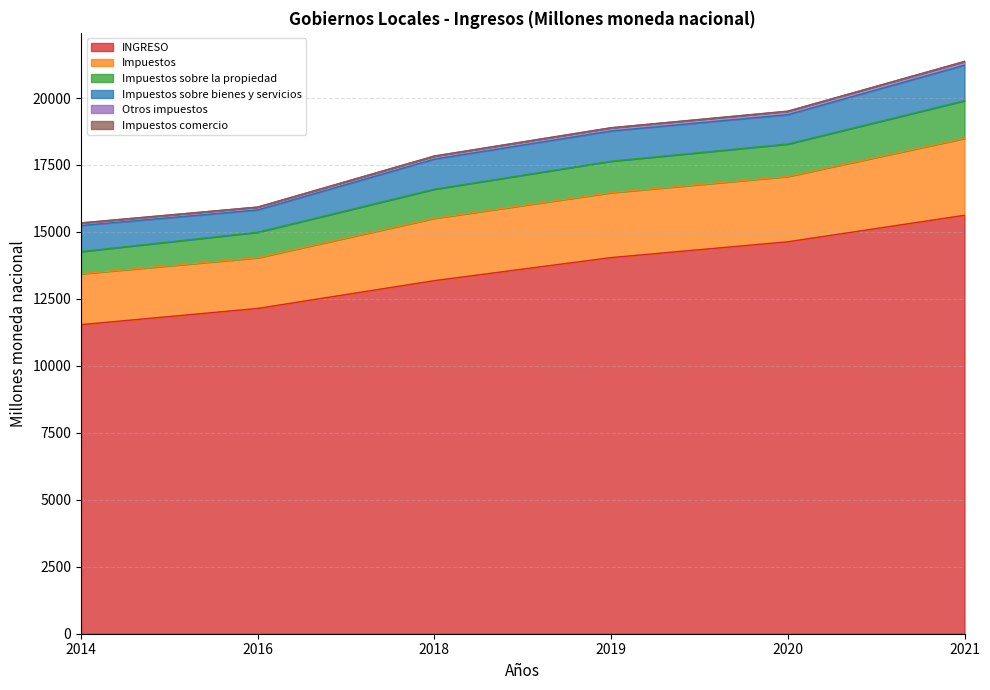

What is the minimum value for INGRESO?

11538.6